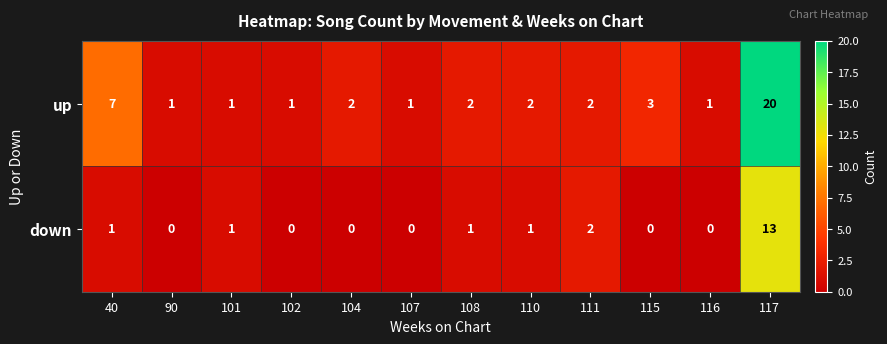

Where does the up series first go above 2?

40